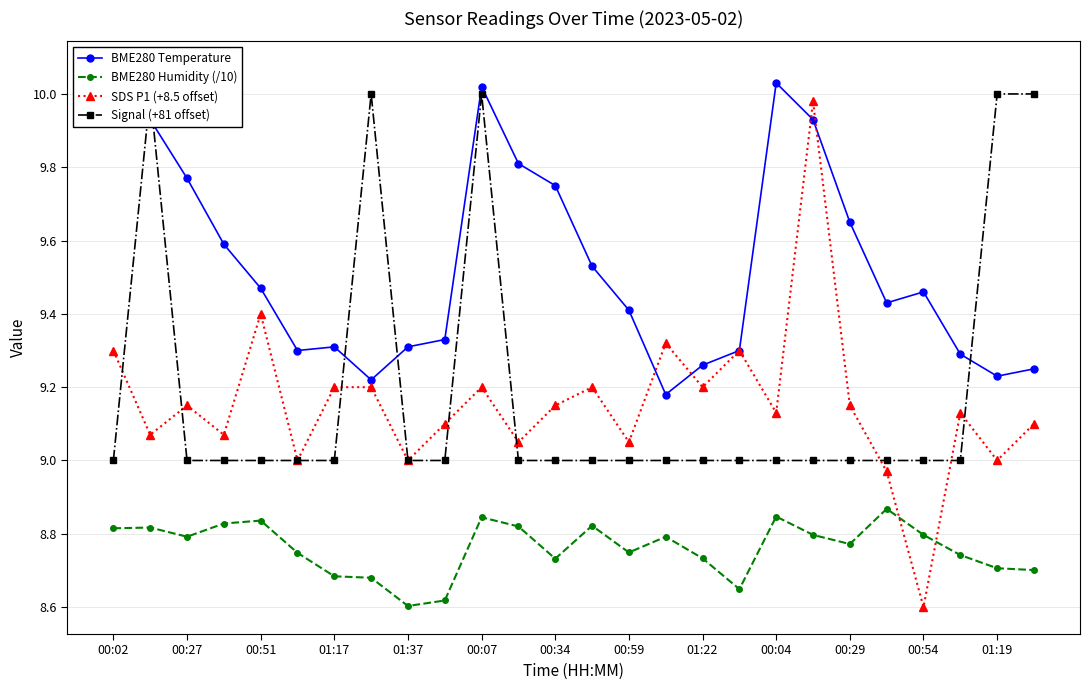

What position from the left is 17?

18